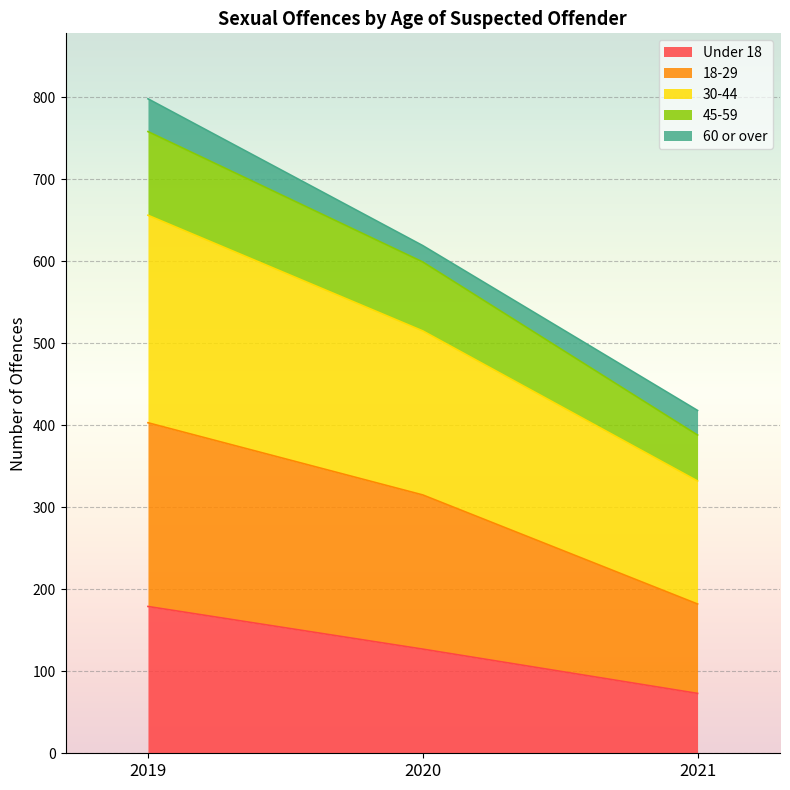

True or false: Under 18 has a value of 127 at 2020.

True